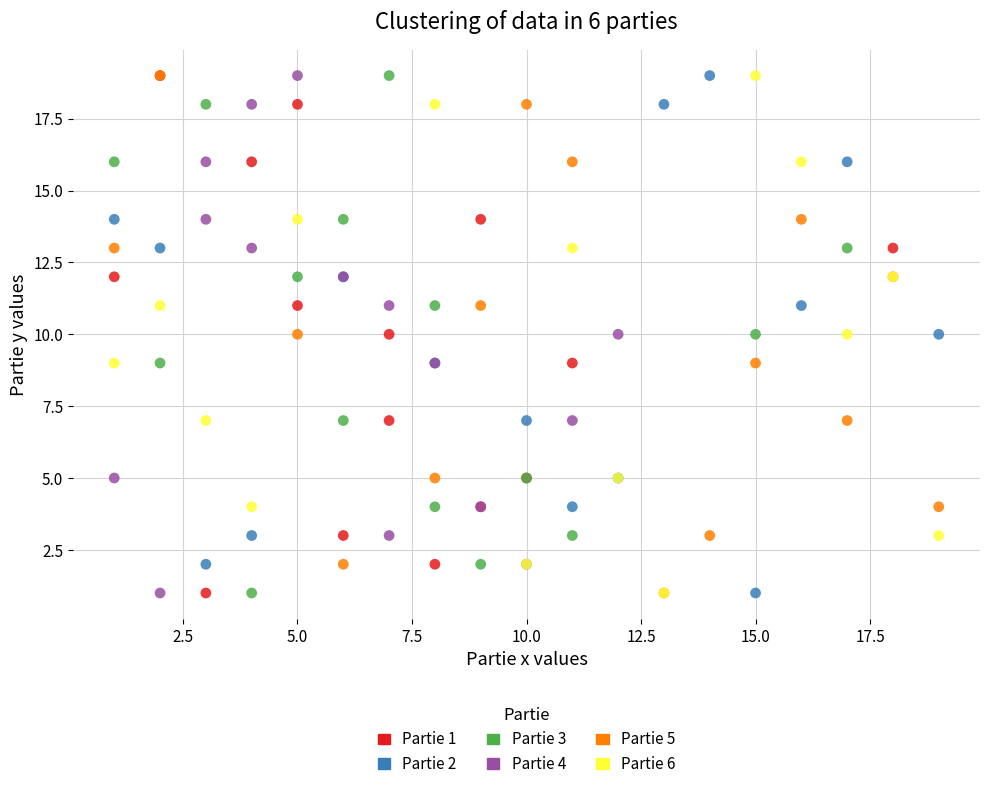

What are all the series names shown in the legend?

Partie 1, Partie 2, Partie 3, Partie 4, Partie 5, Partie 6